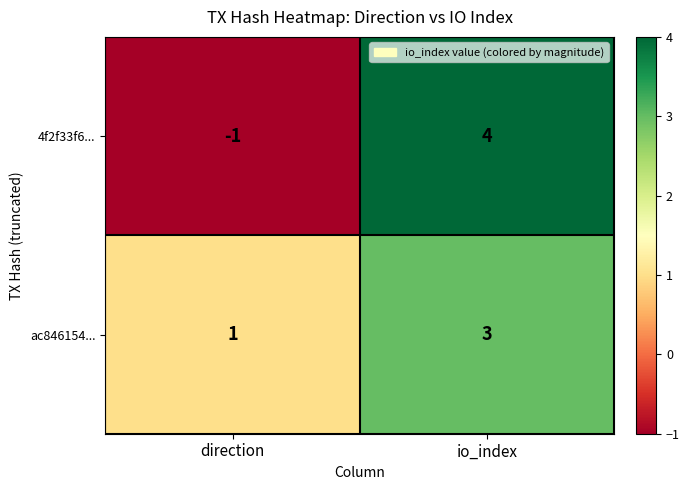

Which series has the largest range (max minus min)?

4f2f33f6...